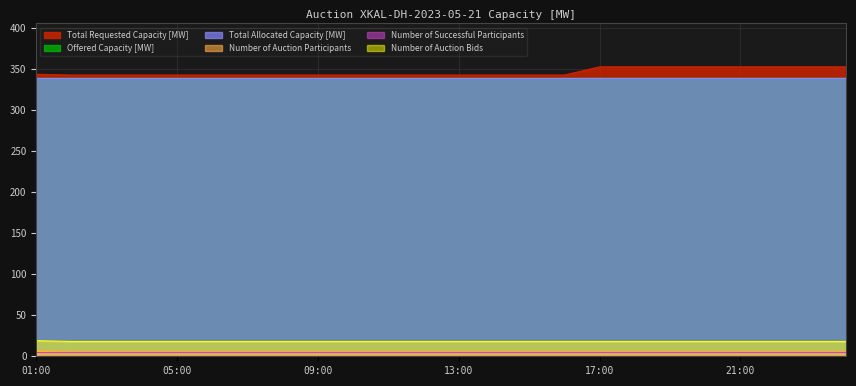

Does the chart display data point markers on the line(s)?

No